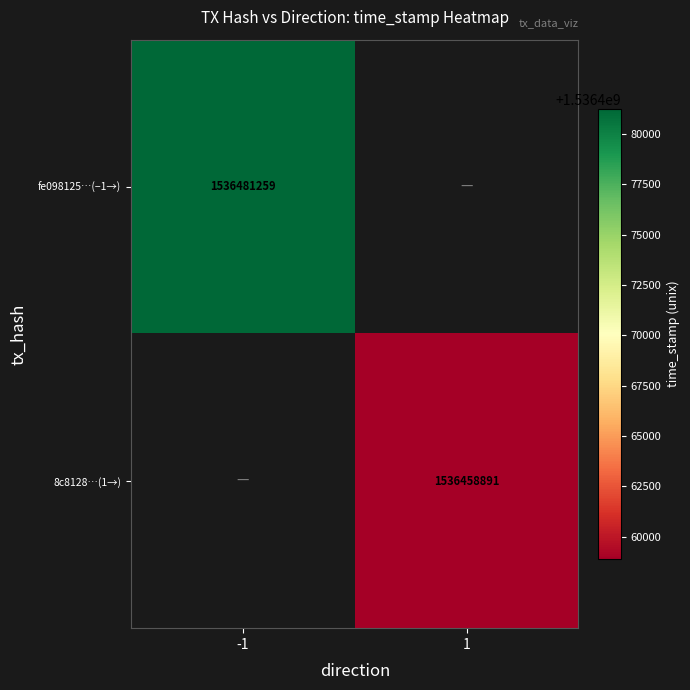

Is it true that 8c8128…(1→) equals 1536458891 at 1?

True